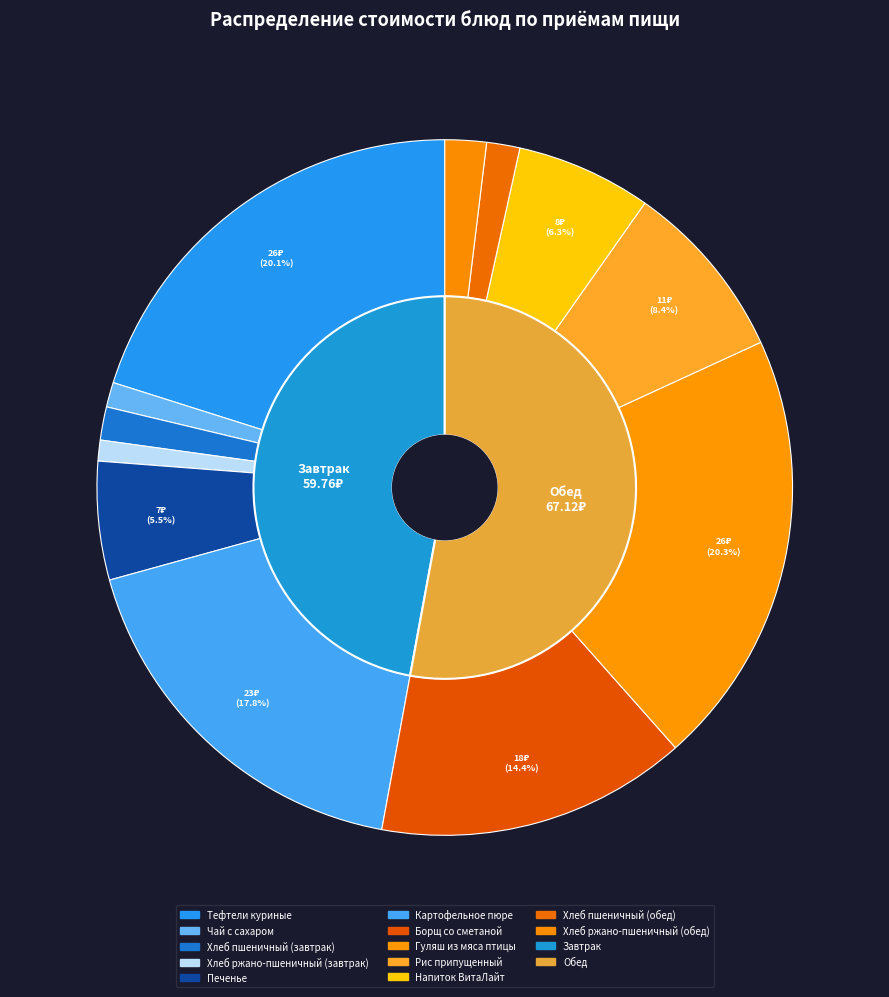

To the nearest percent, what is the difference between the largest and smallest slice percentages?

19%